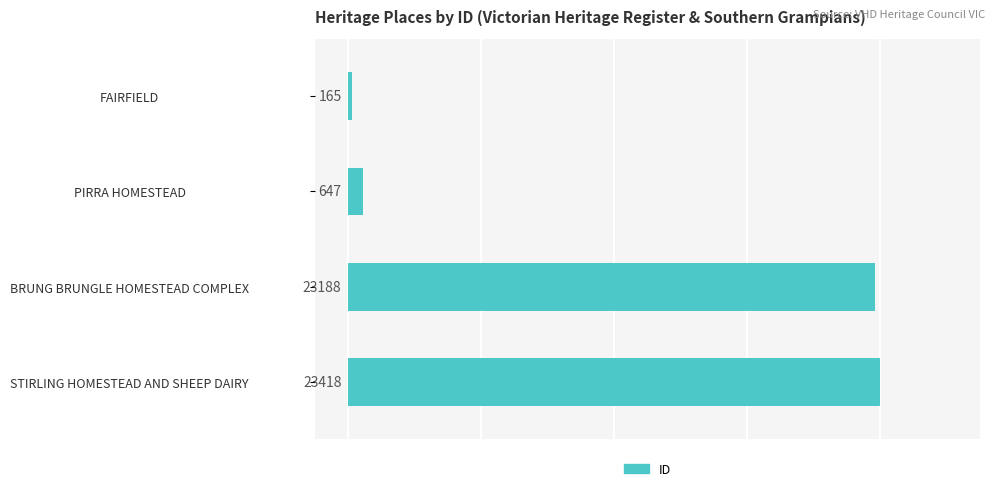

Does the chart contain stacked bars?

No